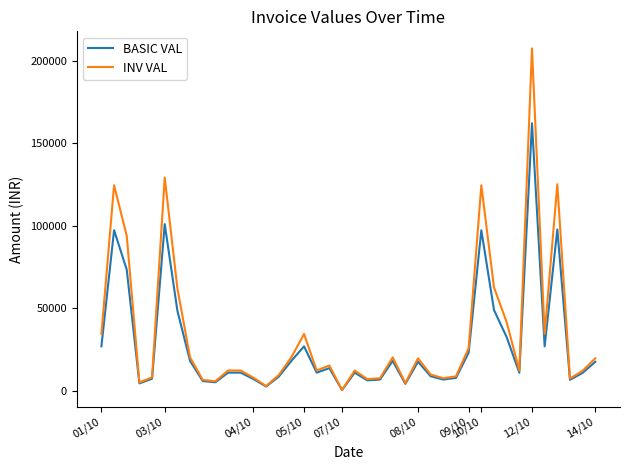

Does the chart have visible grid lines?

No